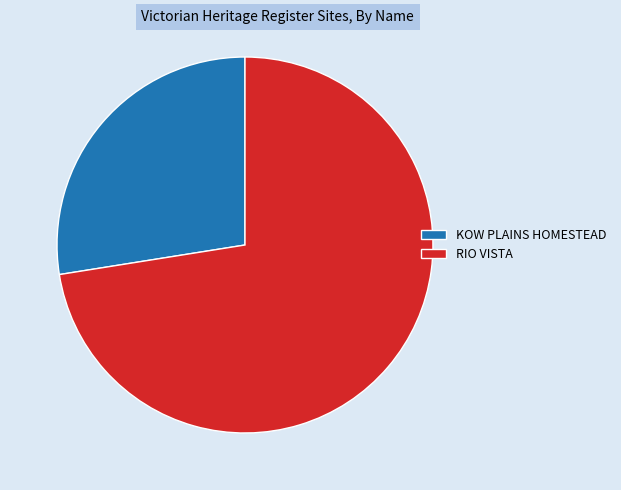

Between RIO VISTA and KOW PLAINS HOMESTEAD, which is larger?

RIO VISTA